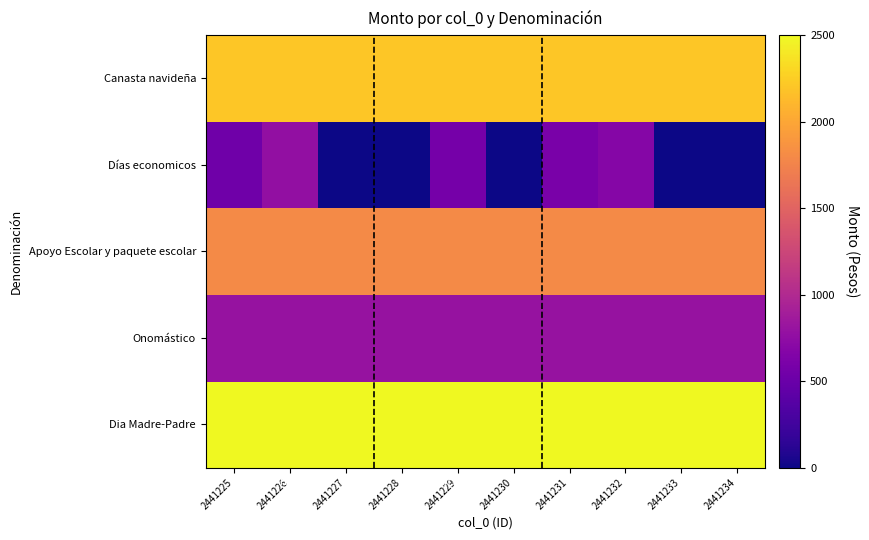

Is it true that Dia Madre-Padre equals 4168.9 at 2441229?

False